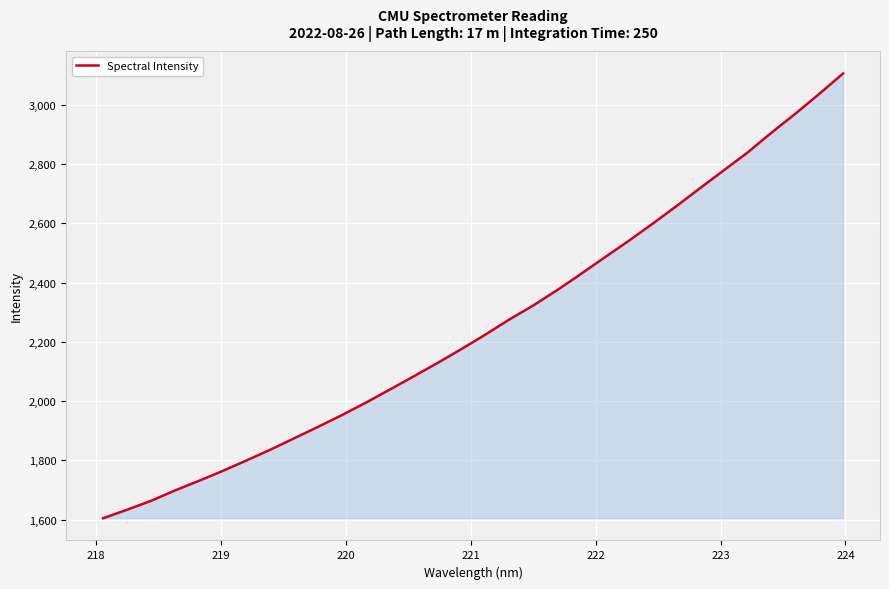

Does the chart display data point markers on the line(s)?

No